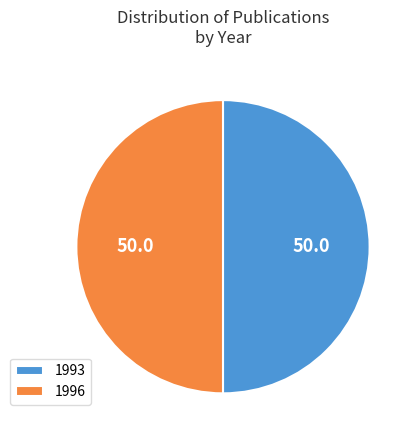

The 1996 slice represents 56% of the pie. True or false?

False